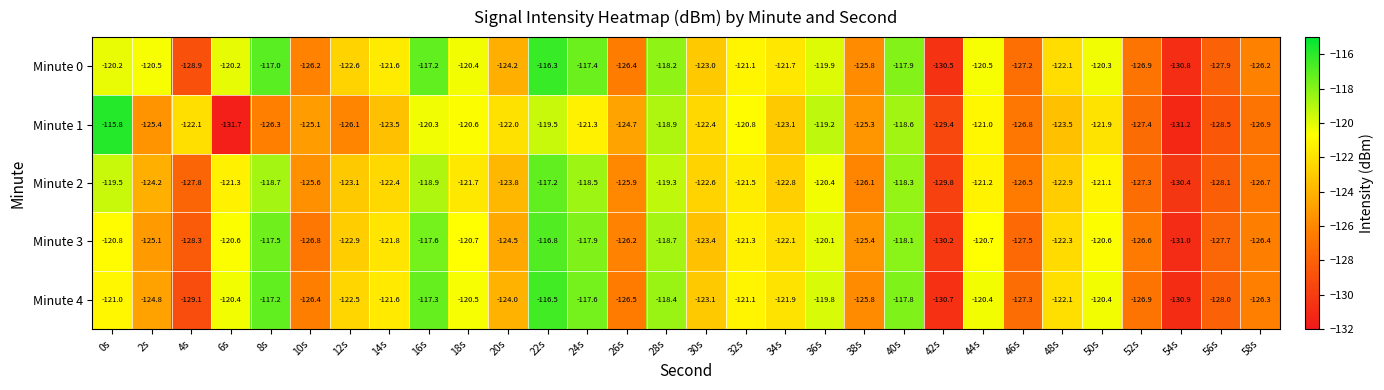

Which series has the largest total across all categories?

Minute 0